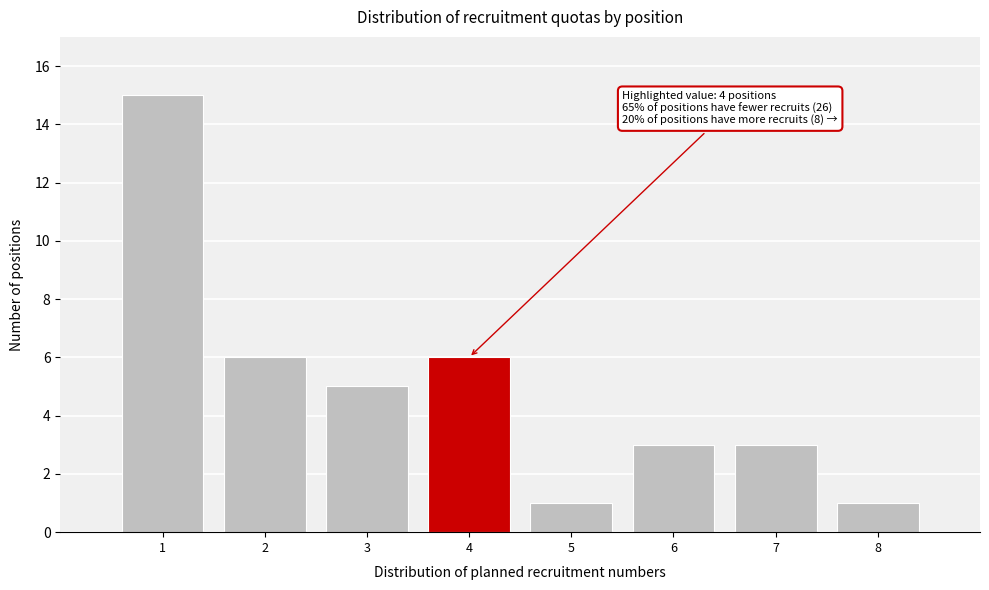

Reading left to right, list all the values displayed in this chart.

15	6	5	6	1	3	3	1